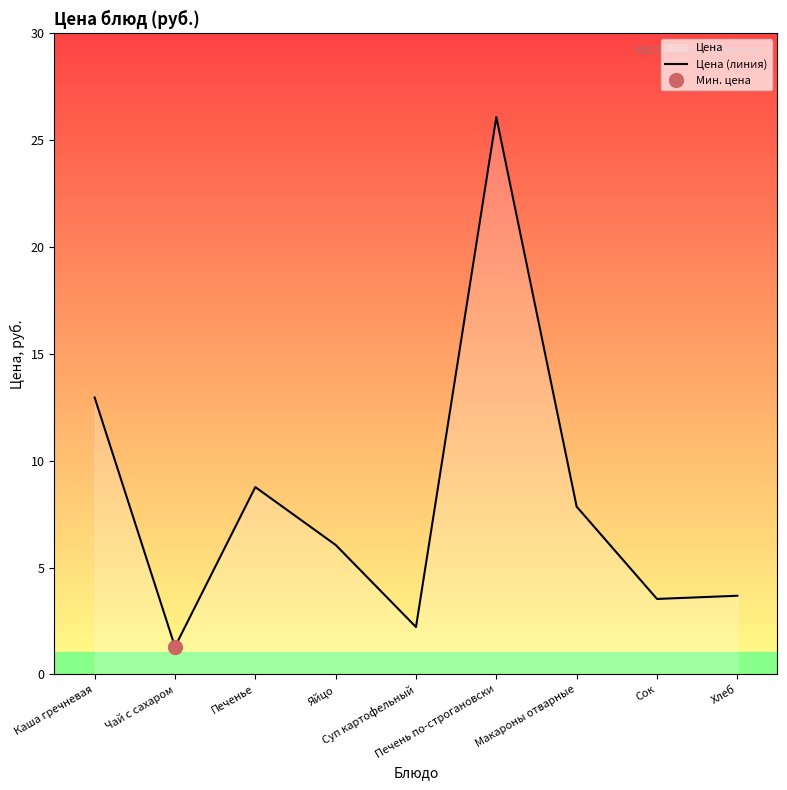

True or false: the data shows 3.7 at Хлеб.

True